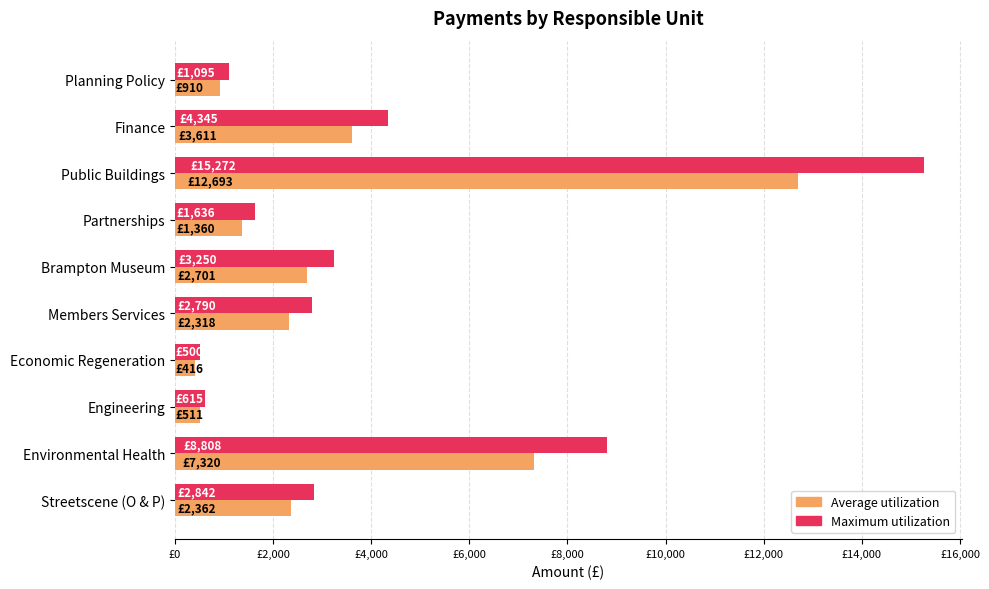

What are all the series names shown in the legend?

Average utilization, Maximum utilization